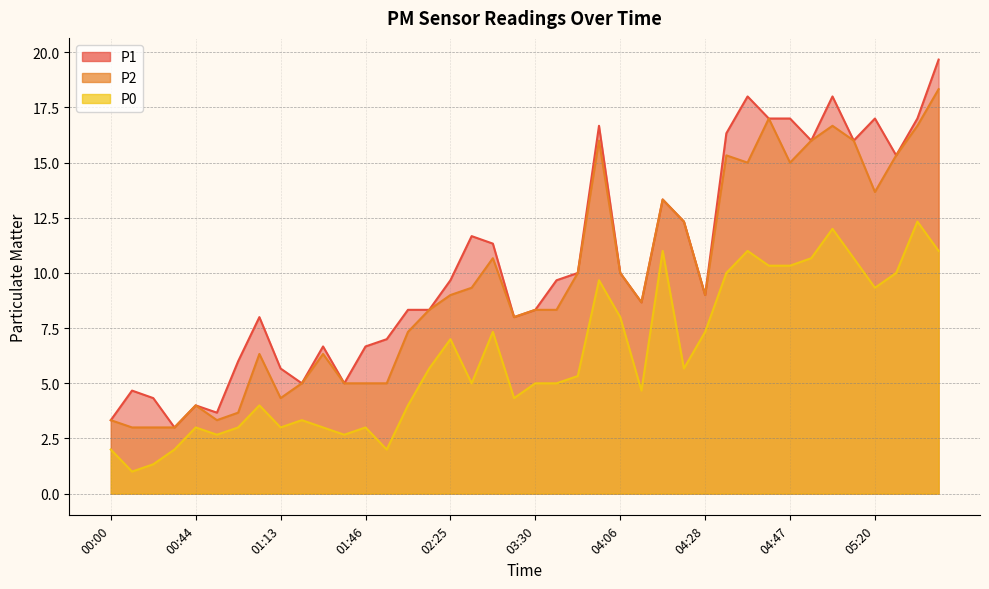

Which has a higher value, 02:13 or 01:11?

02:13